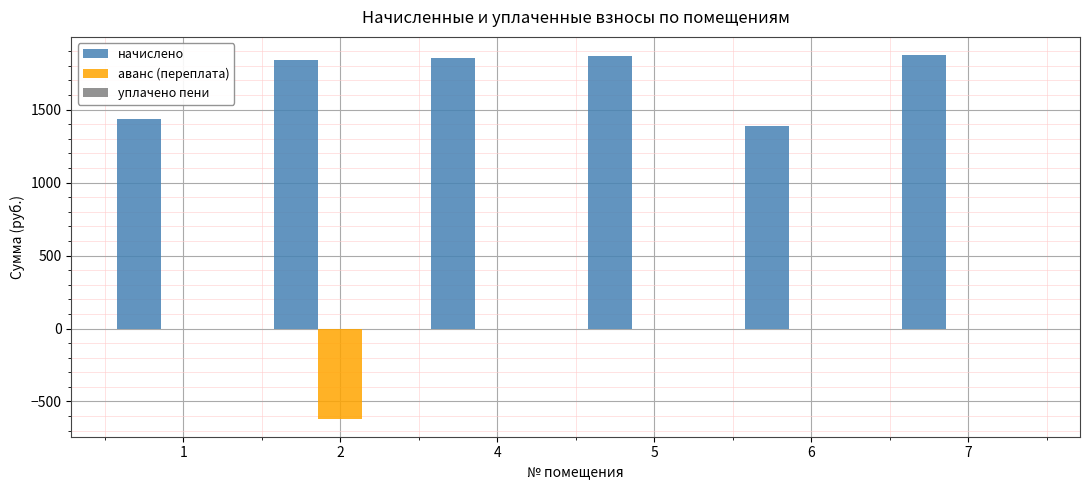

Which series changed the most between 6 and 7?

начислено